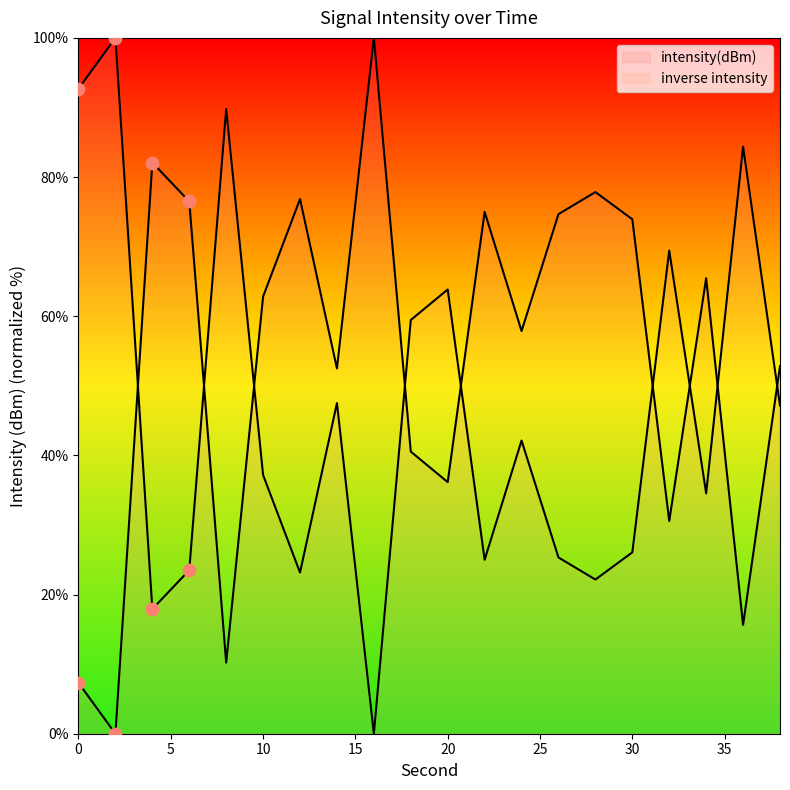

What is the change in value from 16 to 22?

-25.0